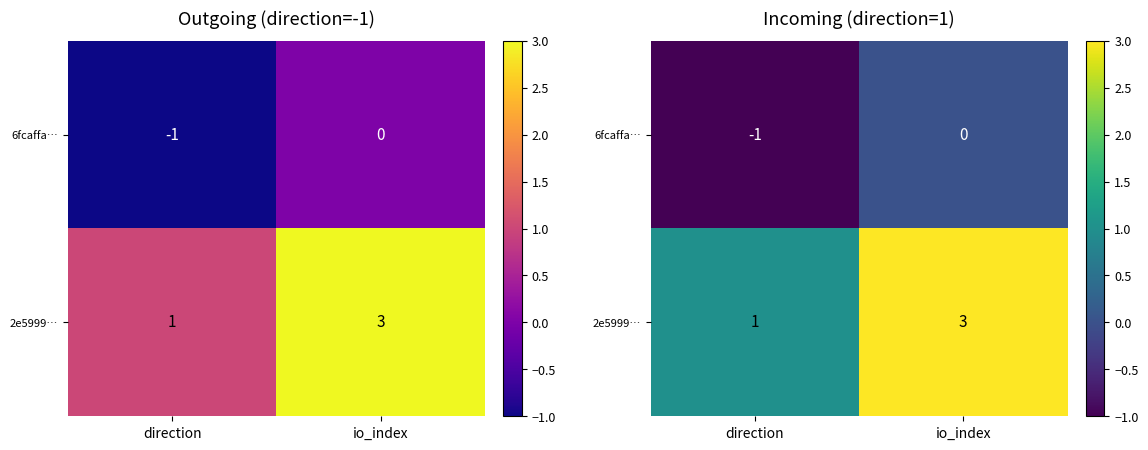

Count the 6fcaffa… values in the range -1 to 0.

2